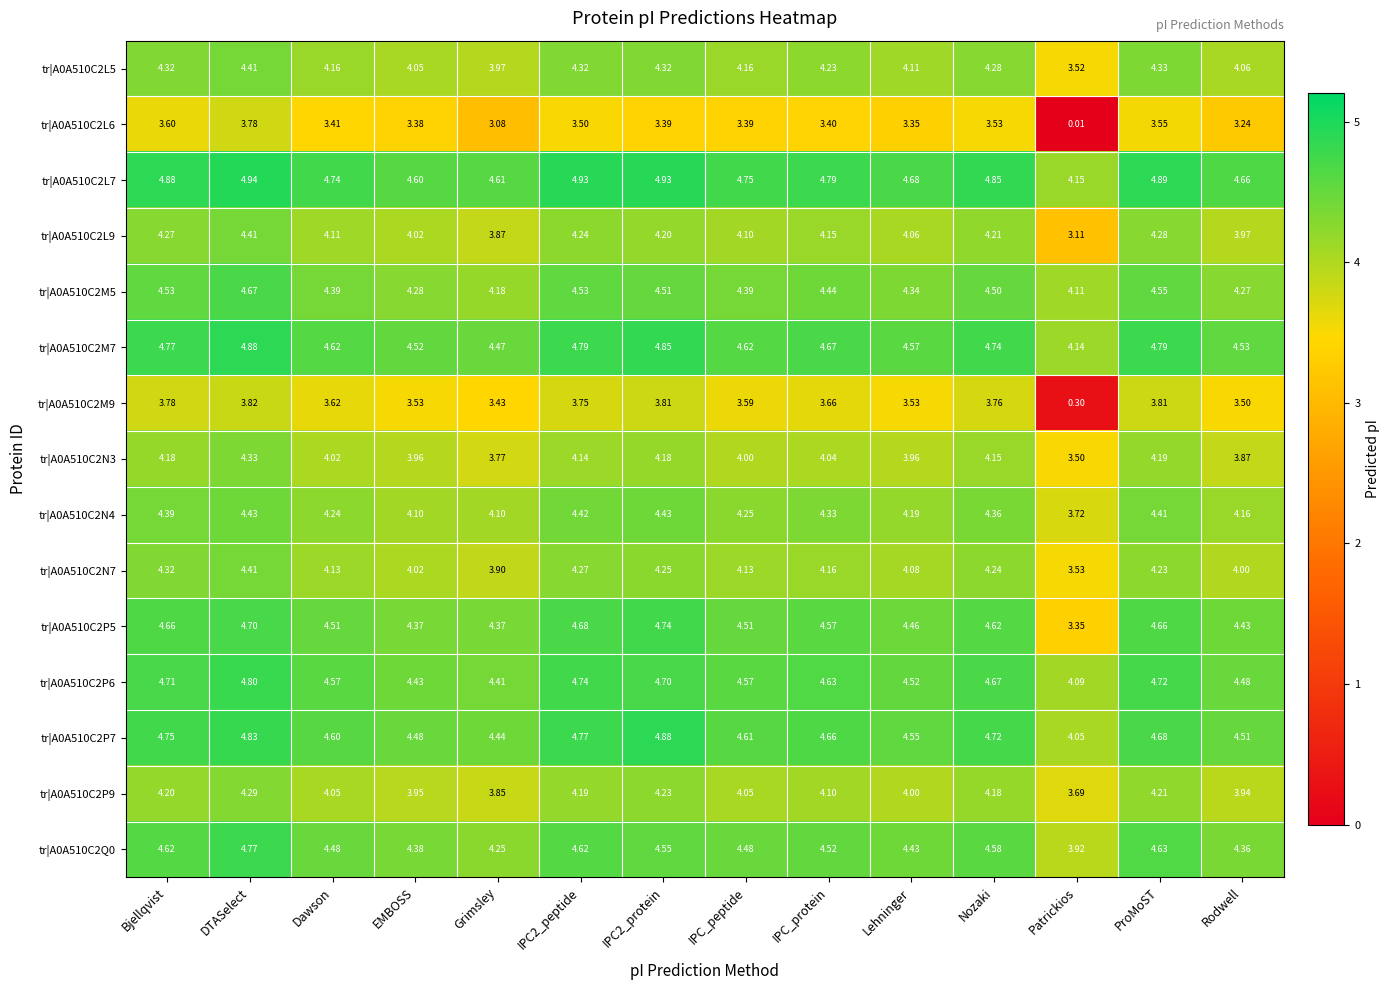

What is the spread (max minus min) of values at Lehninger?

1.3